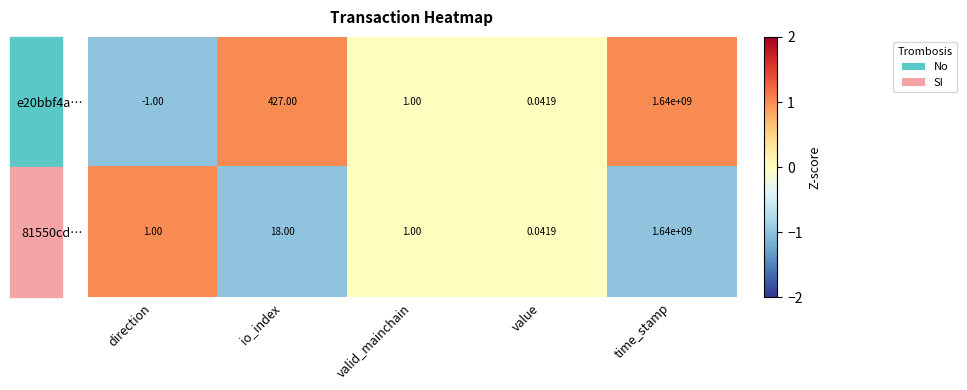

List the labels in order of e20bbf4a… value, largest first.

time_stamp, io_index, valid_mainchain, value, direction